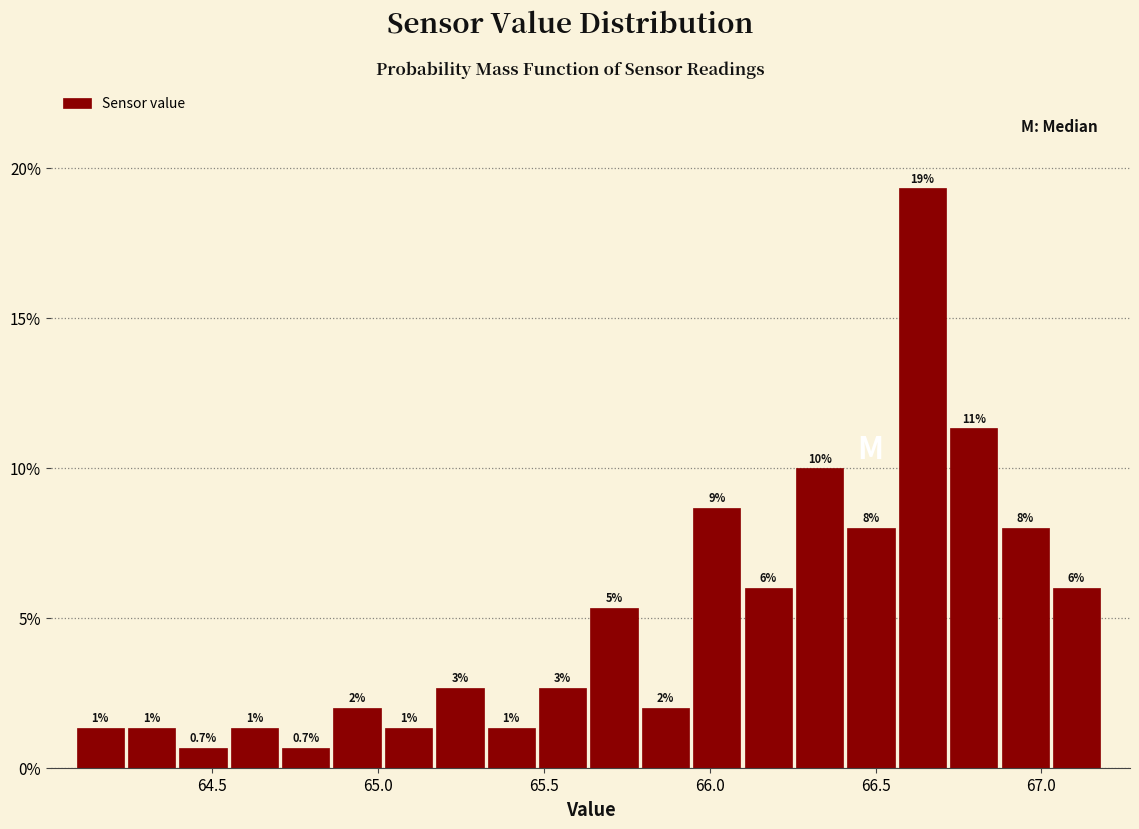

Around what value on the x-axis is the tallest bar? Give the approximate position of its centre, as read against the axis.

66.65